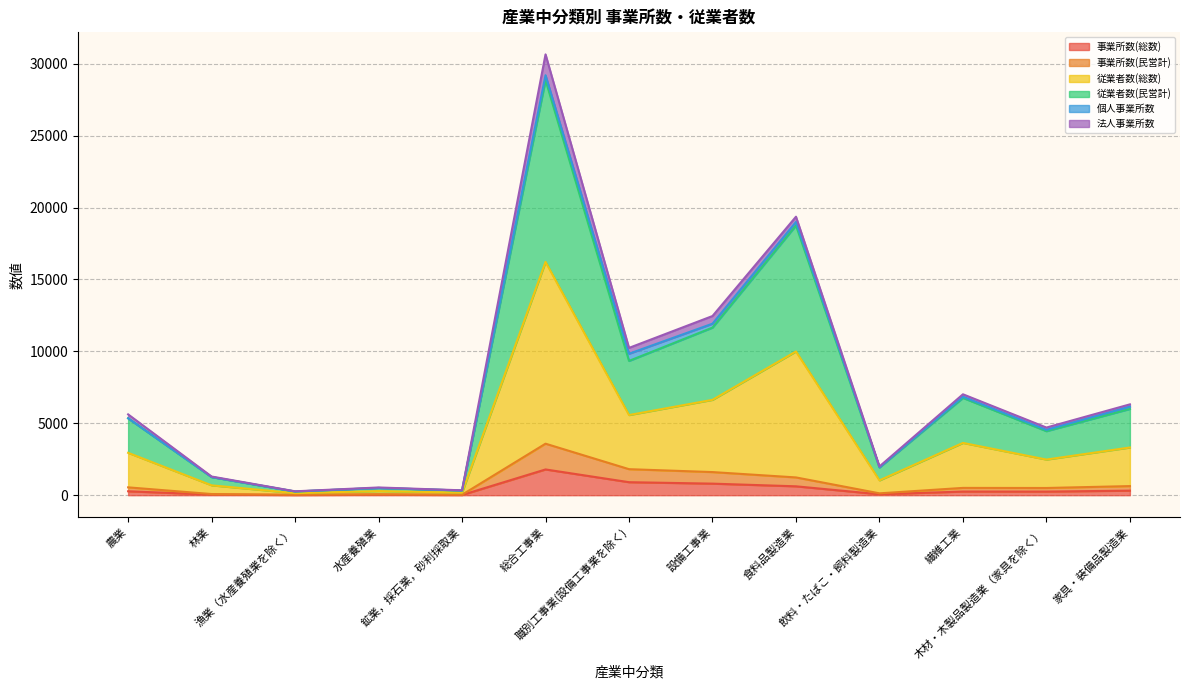

How many values in the 事業所数(民営計) series exceed 508?

6